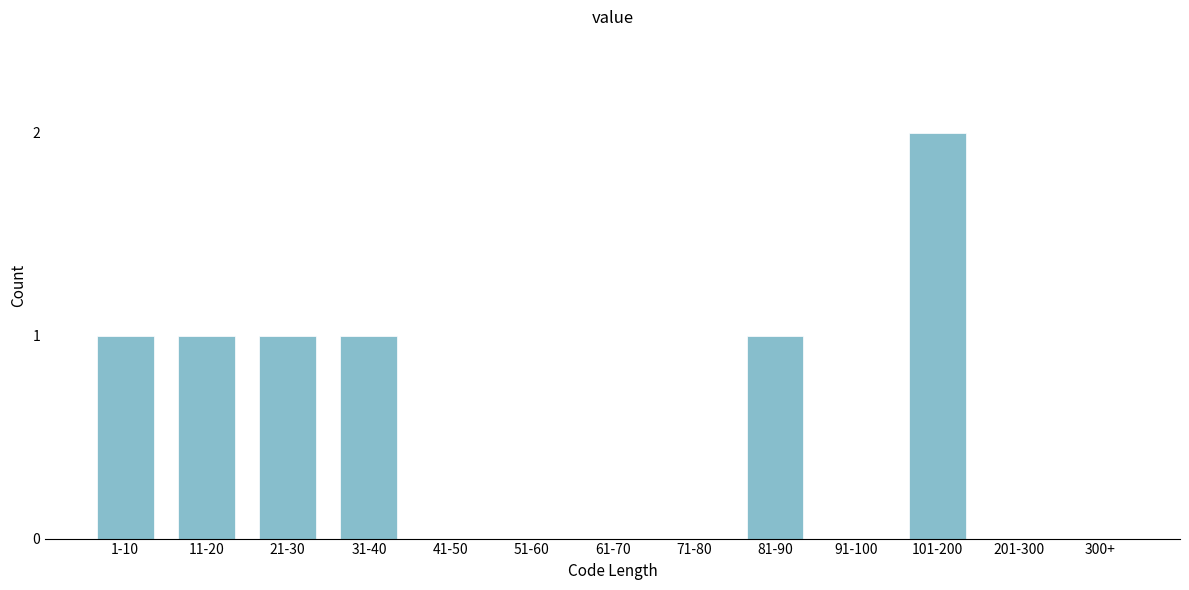

Reading left to right, list all the values displayed in this chart.

1-10=1	11-20=1	21-30=1	31-40=1	41-50=0	51-60=0	61-70=0	71-80=0	81-90=1	91-100=0	101-200=2	201-300=0	300+=0